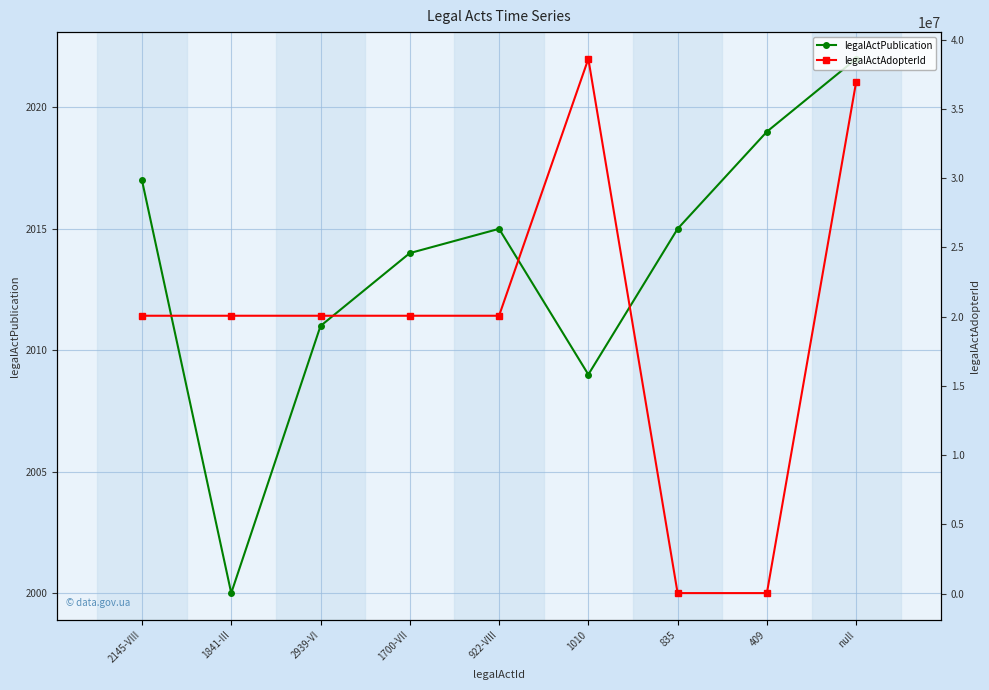

What is the smallest value displayed?

2000